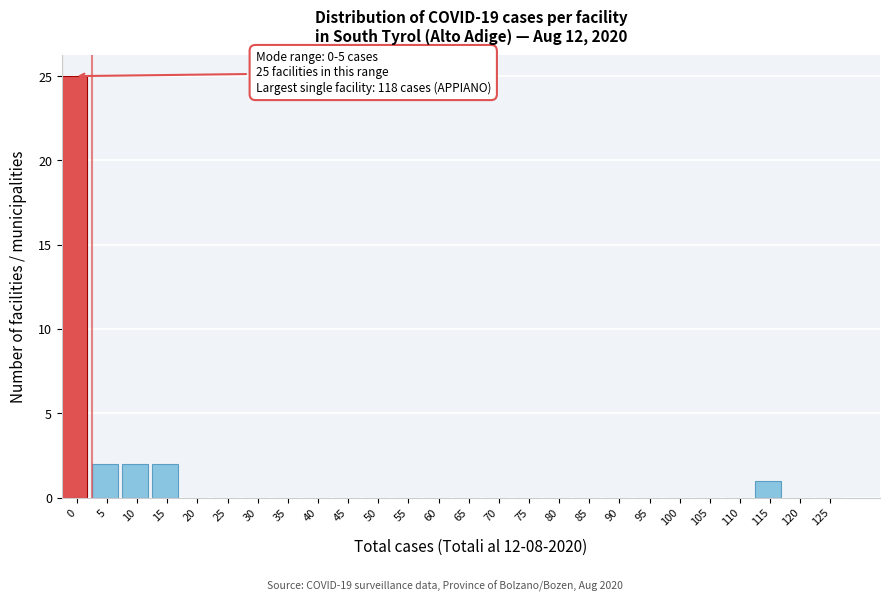

Reading left to right, transcribe all the data shown in this chart.

0=25	5=2	10=2	15=2	20=0	25=0	30=0	35=0	40=0	45=0	50=0	55=0	60=0	65=0	70=0	75=0	80=0	85=0	90=0	95=0	100=0	105=0	110=0	115=1	120=0	125=0